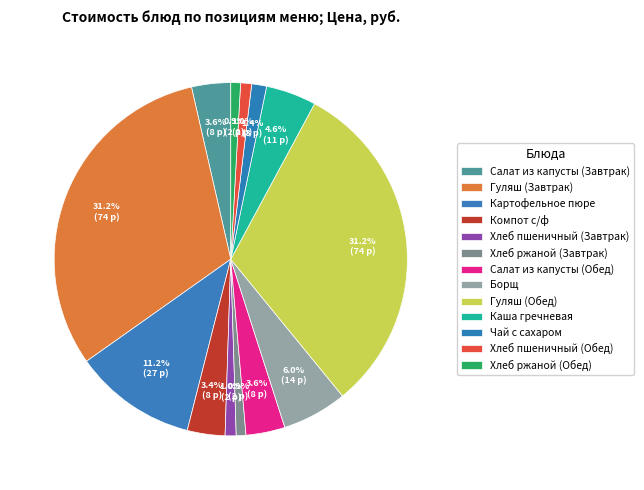

Between Хлеб пшеничный (Обед) and Каша гречневая, which is larger?

Каша гречневая